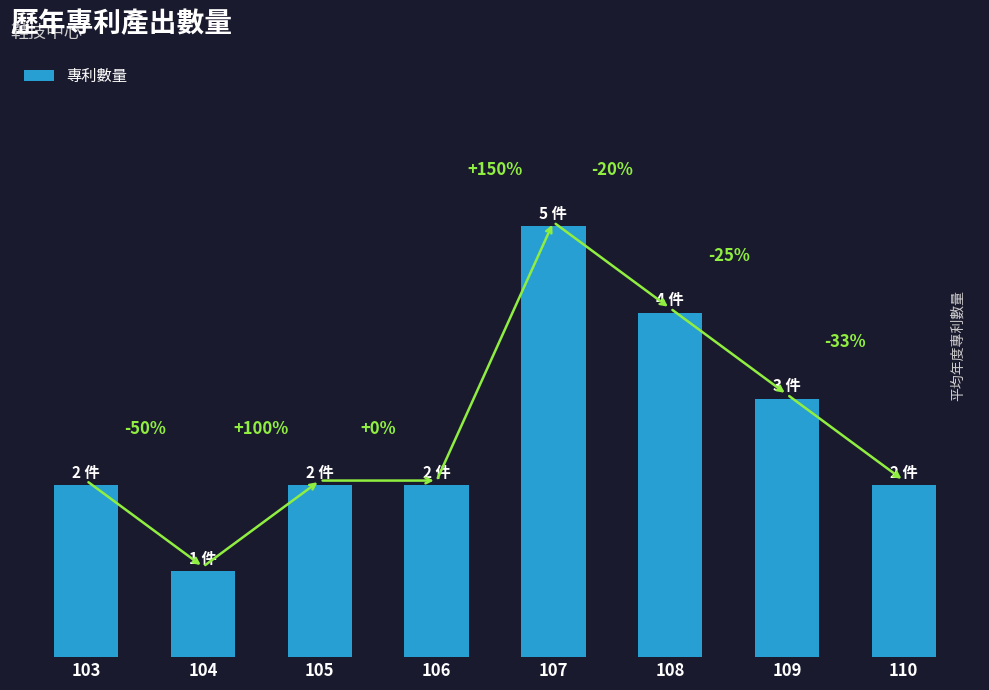

Does the chart contain any negative values?

No